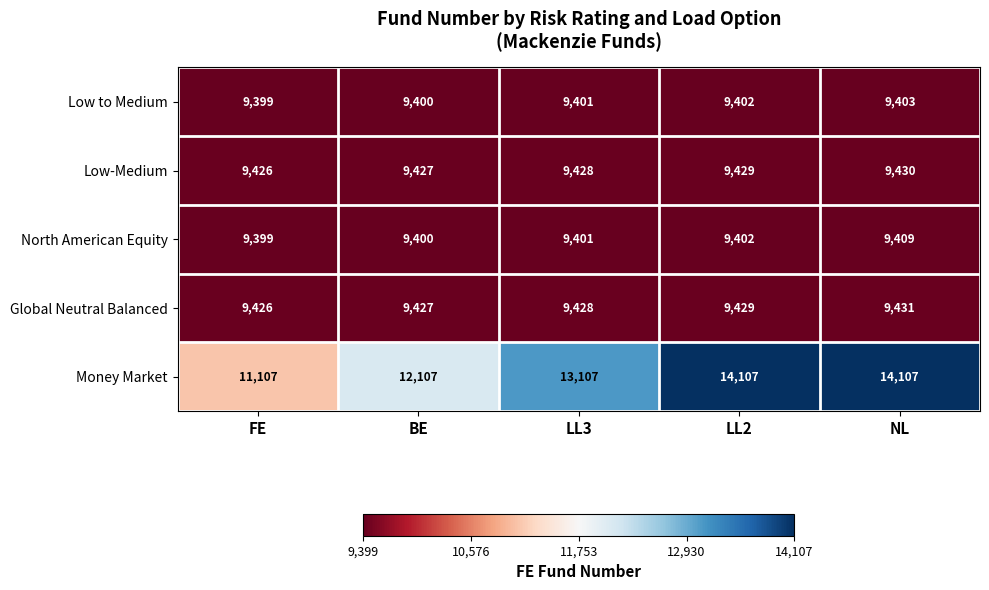

Where is Low to Medium nearest to the value 9401?

LL3